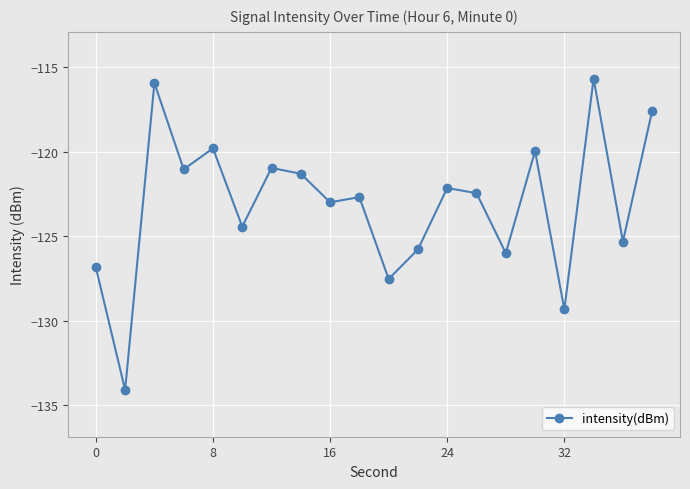

What is the greatest value displayed?

-115.7